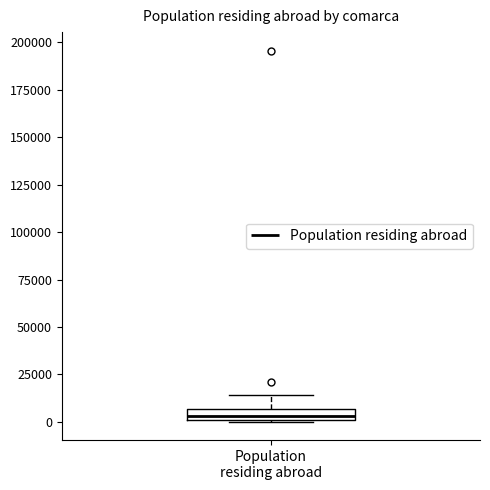

Where does the upper whisker of the box for Population residing abroad end on the y-axis? The values are not printed on the chart, so give them approximately, as read against the axis.

15000